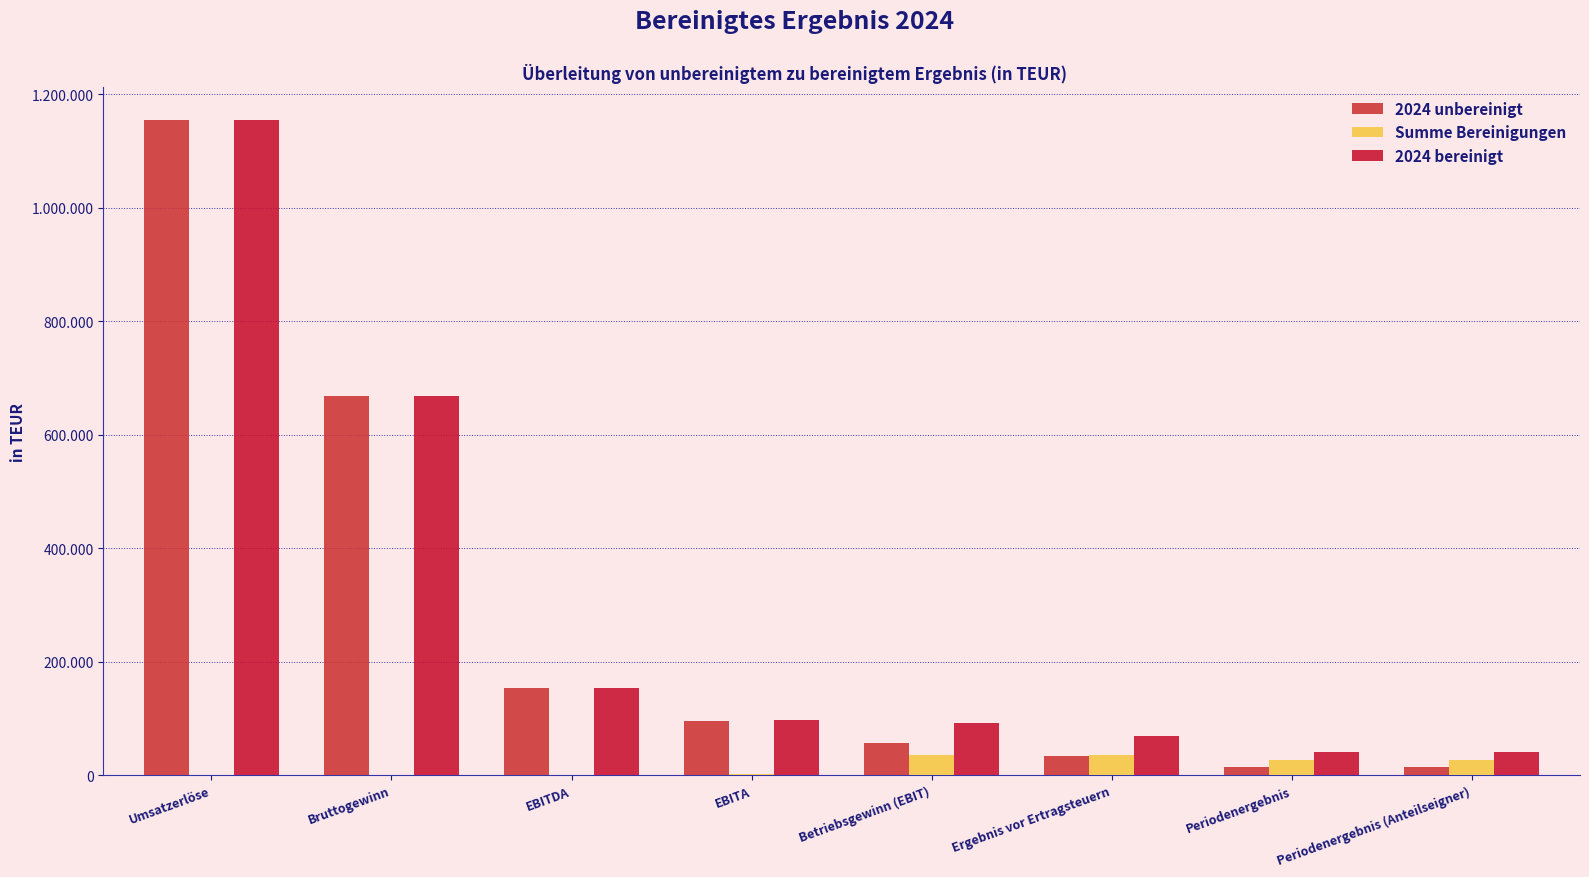

Reading left to right, extract all data points from this chart.

2024 unbereinigt: Umsatzerlöse=1155128	Bruttogewinn=667853	EBITDA=153067	EBITA=95112	Betriebsgewinn (EBIT)=57317	Ergebnis vor Ertragsteuern=34018	Periodenergebnis=14791	Periodenergebnis (Anteilseigner)=14696
Summe Bereinigungen: Umsatzerlöse=0	Bruttogewinn=302	EBITDA=418	EBITA=1176	Betriebsgewinn (EBIT)=35003	Ergebnis vor Ertragsteuern=35003	Periodenergebnis=26097	Periodenergebnis (Anteilseigner)=26097
2024 bereinigt: Umsatzerlöse=1155128	Bruttogewinn=668155	EBITDA=153485	EBITA=96288	Betriebsgewinn (EBIT)=92320	Ergebnis vor Ertragsteuern=69021	Periodenergebnis=40888	Periodenergebnis (Anteilseigner)=40793